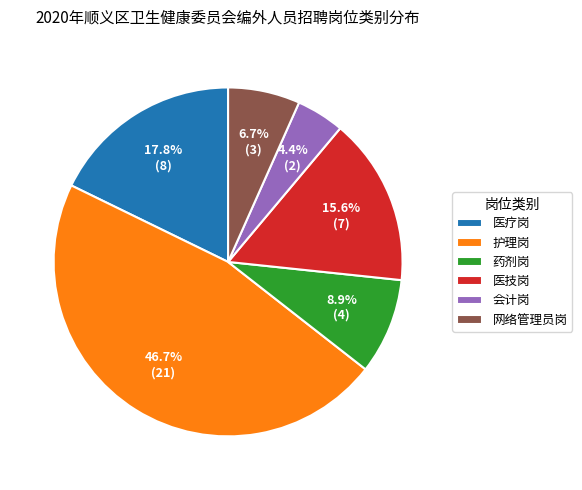

Rank the categories by value from lowest to highest.

会计岗, 网络管理员岗, 药剂岗, 医技岗, 医疗岗, 护理岗